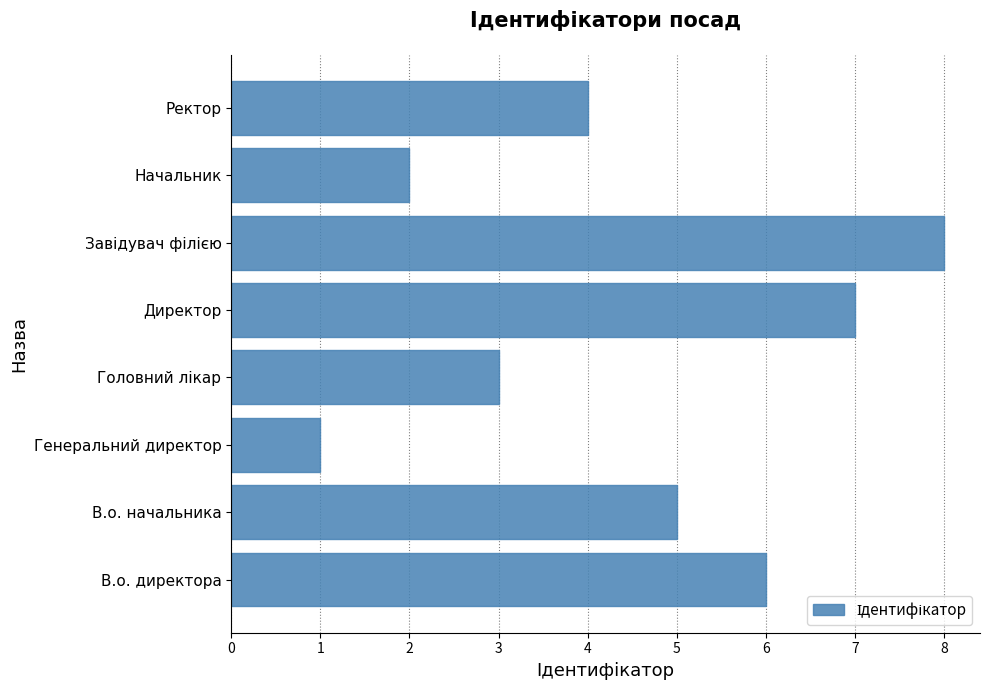

How many series are shown in this chart?

1